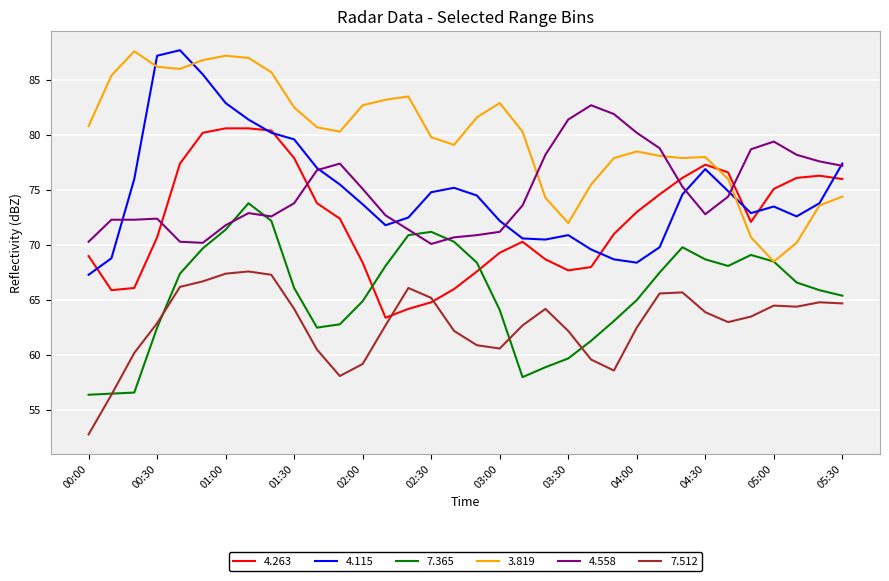

Which series has the largest total across all categories?

3.819